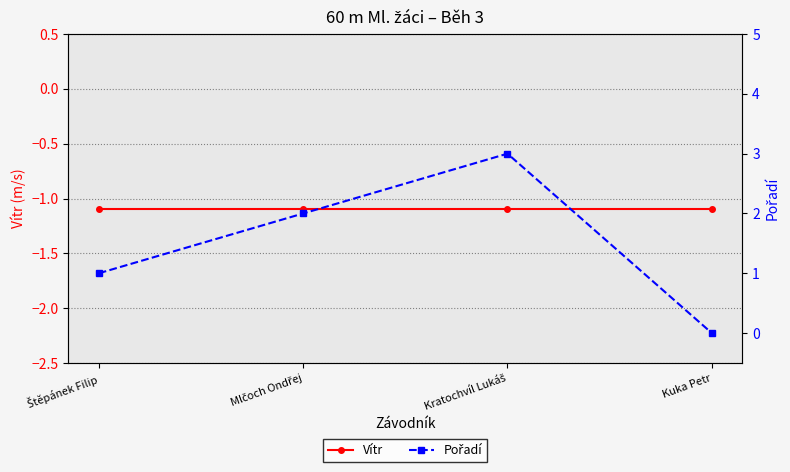

Reading right to left, what are all the values shown in this chart?

Vítr: -1.1	-1.1	-1.1	-1.1
Pořadí: 0.0	3.0	2.0	1.0